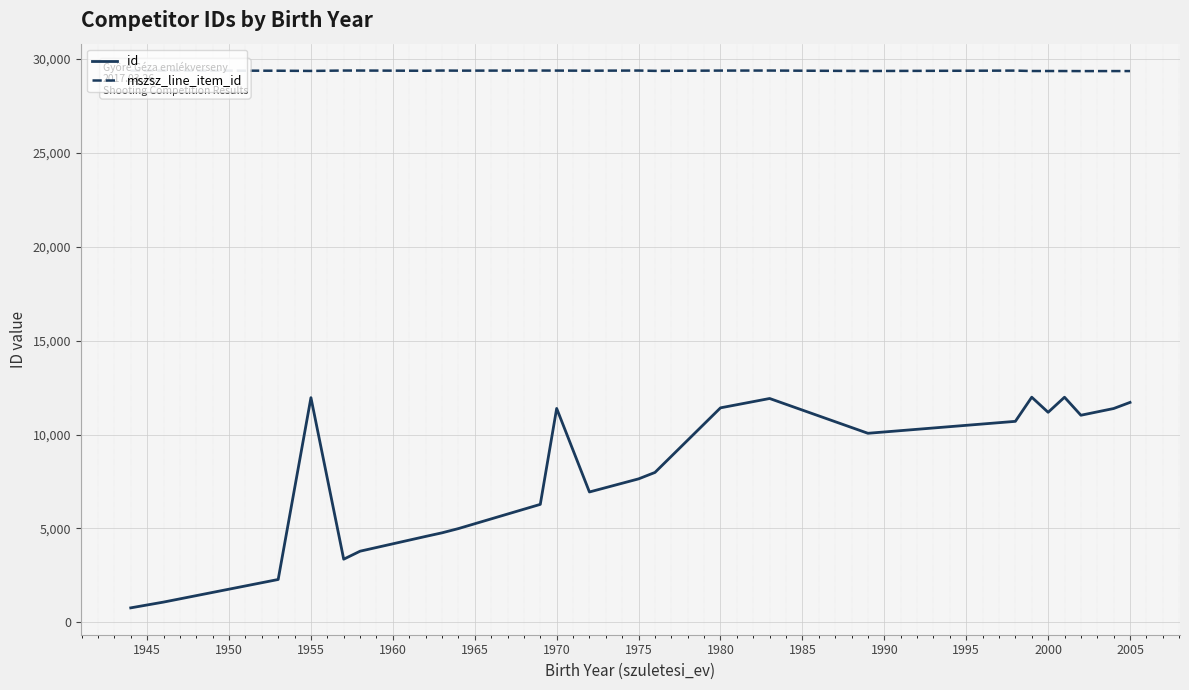

Is it true that id equals 15892.2 at 1980?

False